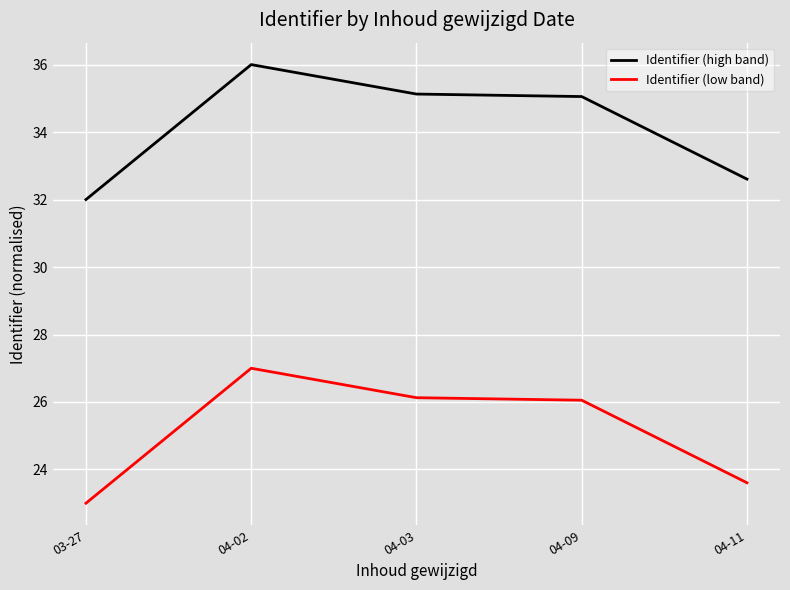

Which category has the highest value in the Identifier (high band) series?

04-02